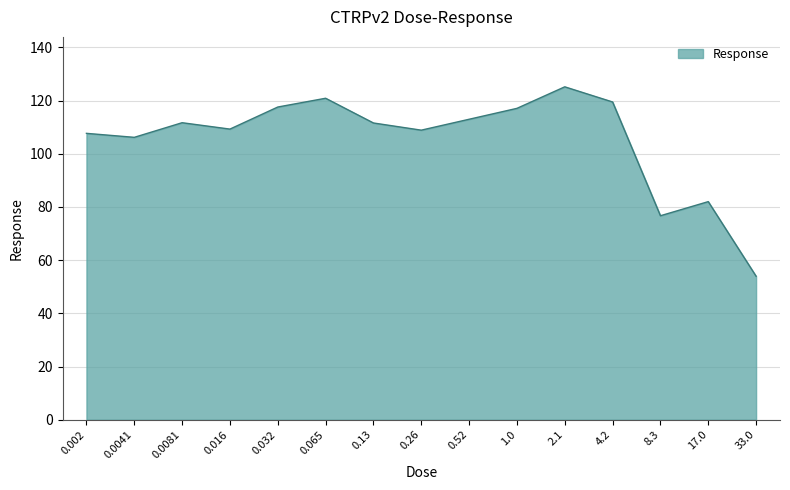

Where is the data nearest to the value 89?

17.0